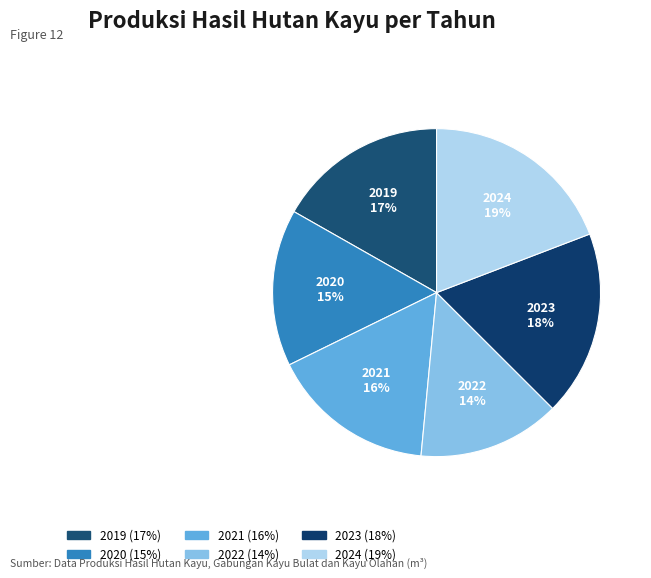

Is the sum of 2024 and 2019 greater than half?

No